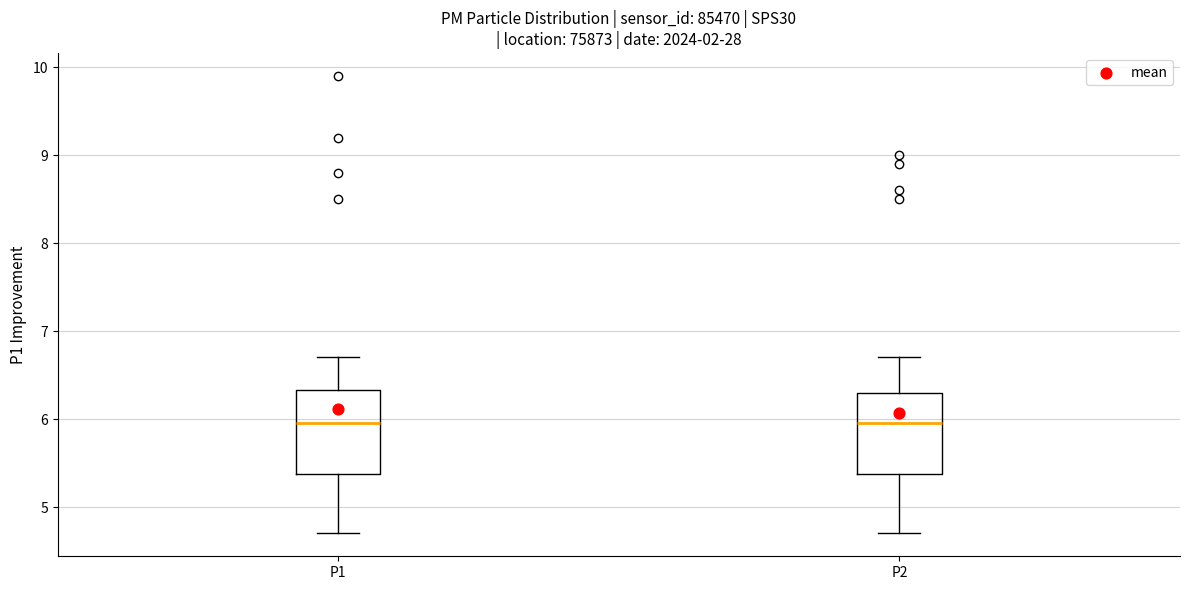

Reading left to right, transcribe this box plot: for each box, give where its median line is, the range the box spans, and where its two whiskers end, as read against the y-axis. The values are not printed on the chart, so give them approximately, as read against the axis.

P1: median 6.0, box 5.4 to 6.3, whiskers 4.7 to 6.7
P2: median 6.0, box 5.4 to 6.3, whiskers 4.7 to 6.7